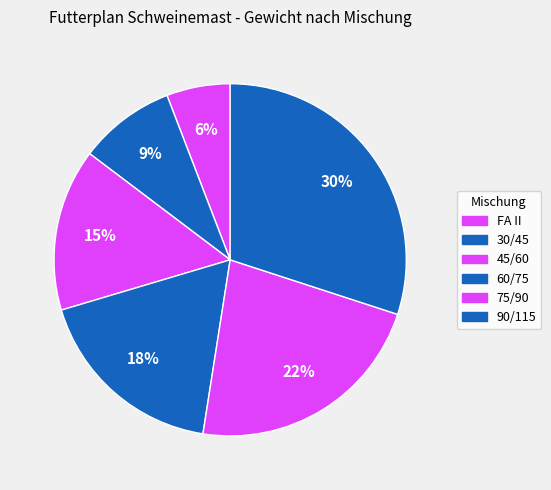

How many slices are in this pie chart?

6